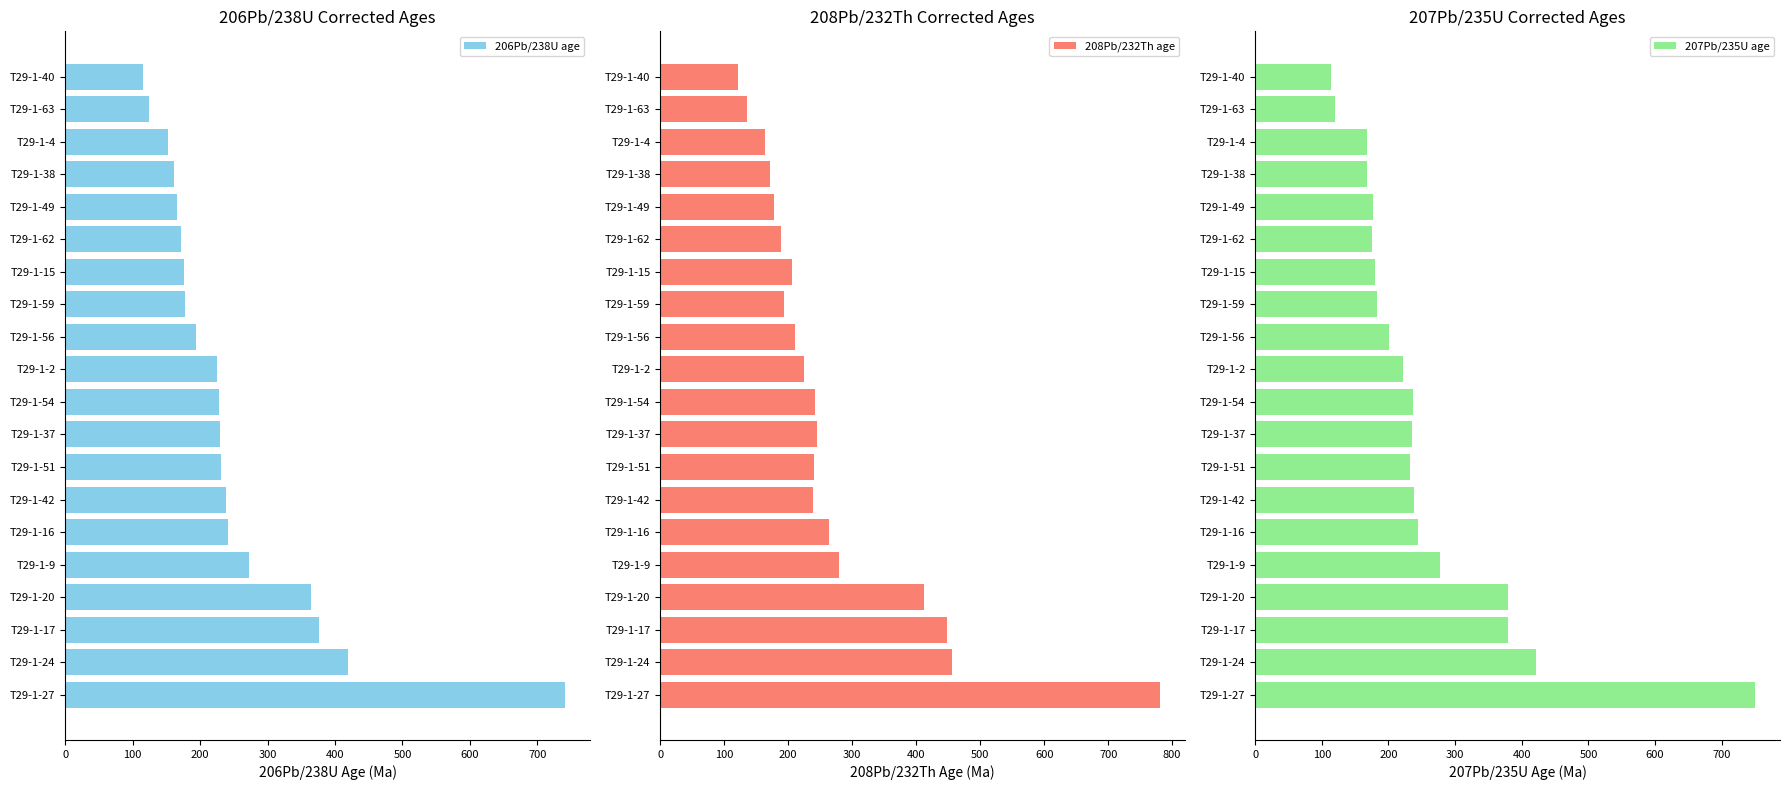

True or false: 206Pb/238U age has a value of 115 at T29-1-40.

True